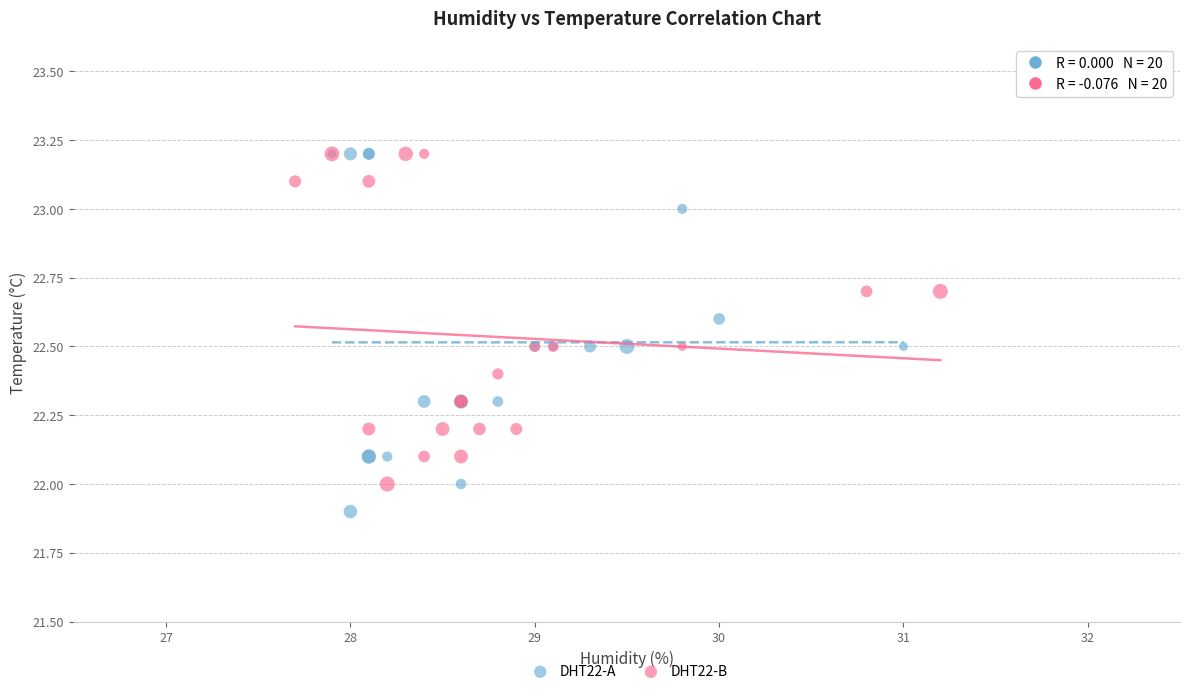

Which series has the largest Y range (max minus min)?

DHT22-A